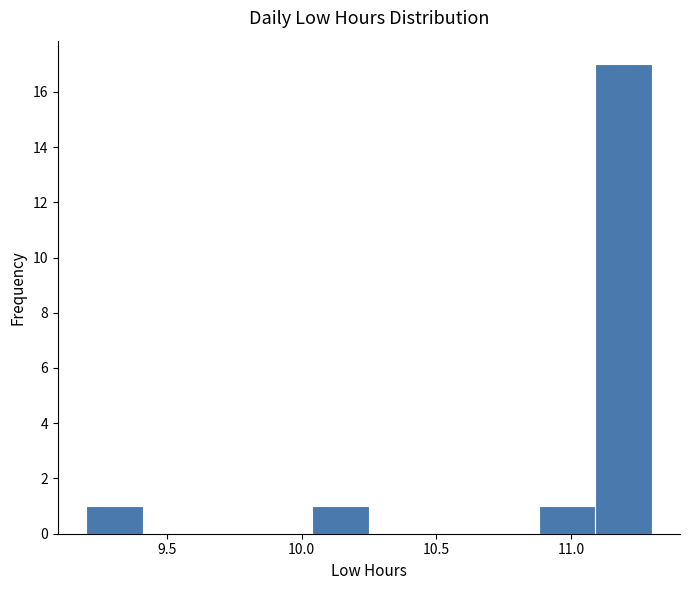

Reading left to right, transcribe this chart: for each bar, give the range it covers on the x-axis and its height. Neither the bar edges nor the heights are printed on the chart, so give them approximately, as read against the axes.

9.20 to 9.41: 1
9.41 to 9.62: 0
9.62 to 9.83: 0
9.83 to 10.04: 0
10.04 to 10.25: 1
10.25 to 10.46: 0
10.46 to 10.67: 0
10.67 to 10.88: 0
10.88 to 11.09: 1
11.09 to 11.30: 17